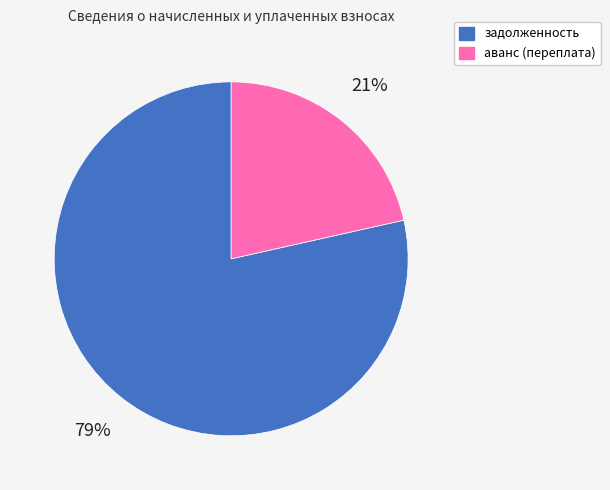

Which slice represents more than half of the pie?

задолженность